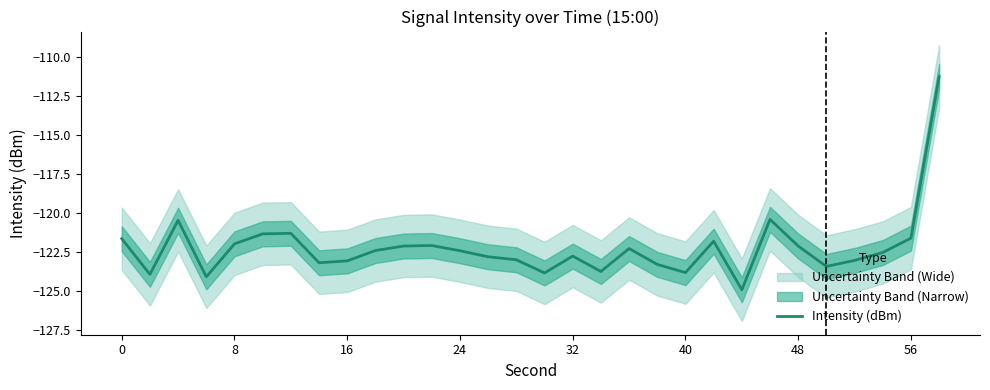

What is the smallest value displayed?

-124.9